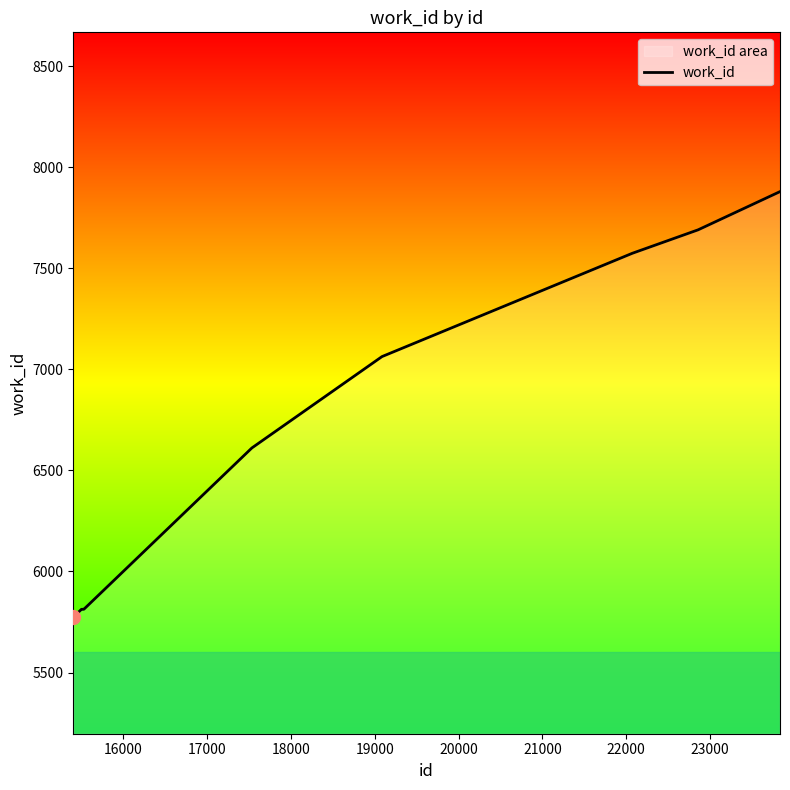

What is the difference between the maximum and minimum values?

2104